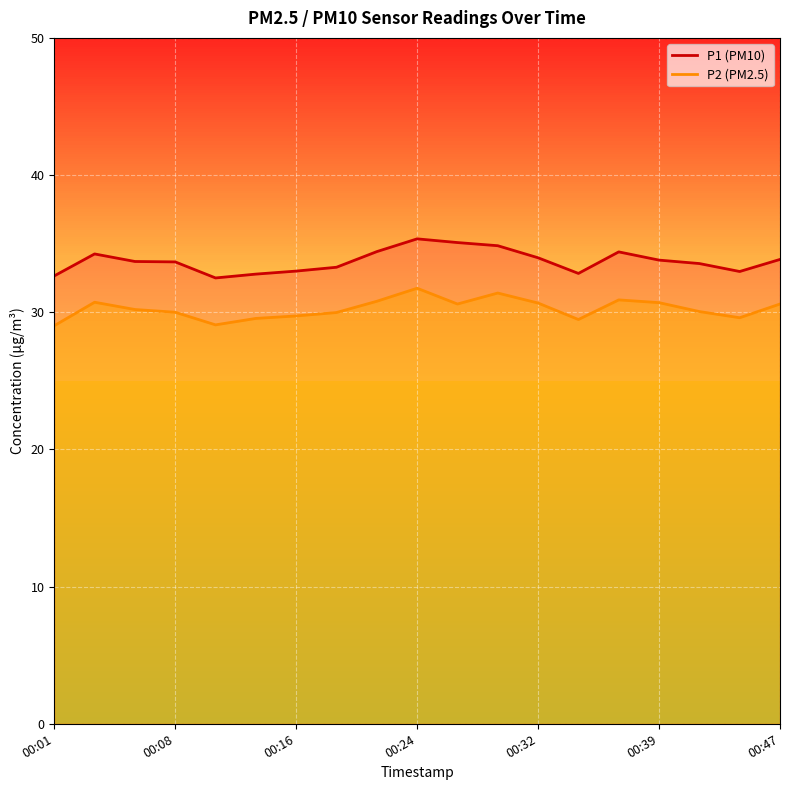

At how many categories does at least one series exceed 29?

19